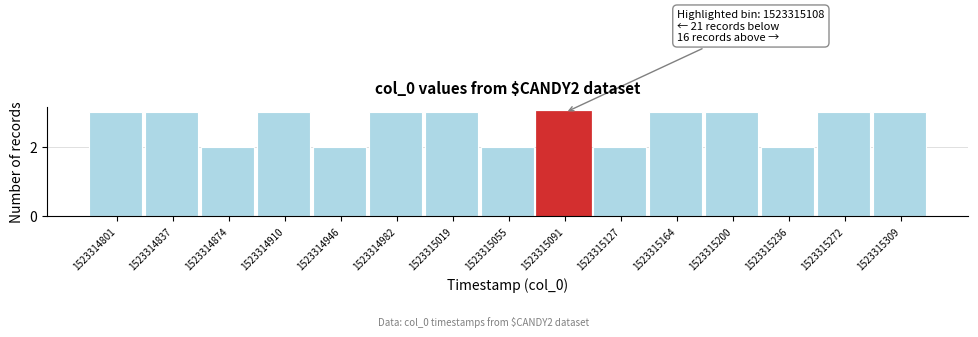

Reading right to left, what are all the values shown in this chart?

3	3	2	3	3	2	3	2	3	3	2	3	2	3	3